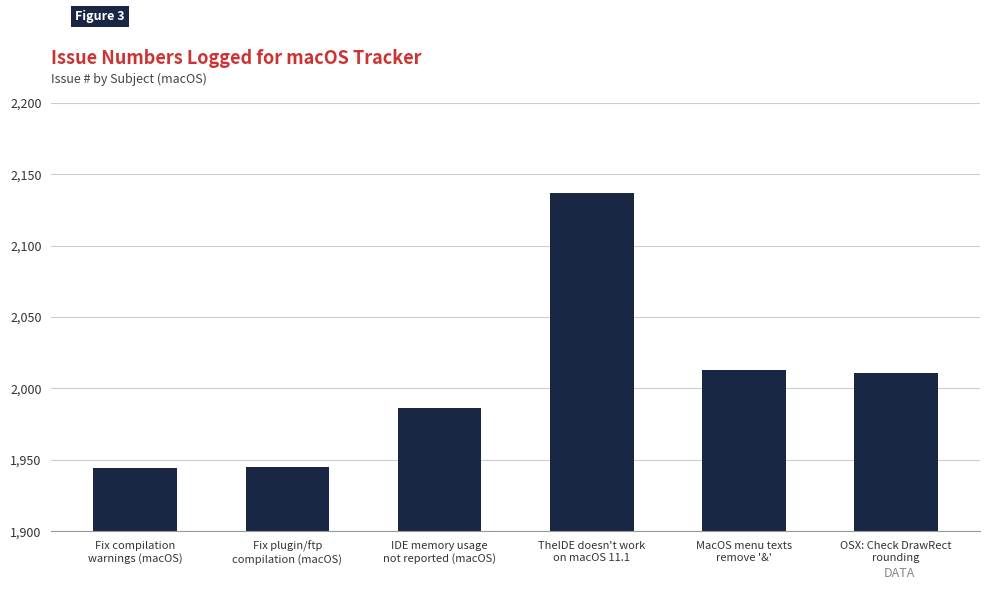

What is the minimum value shown in the chart?

1944